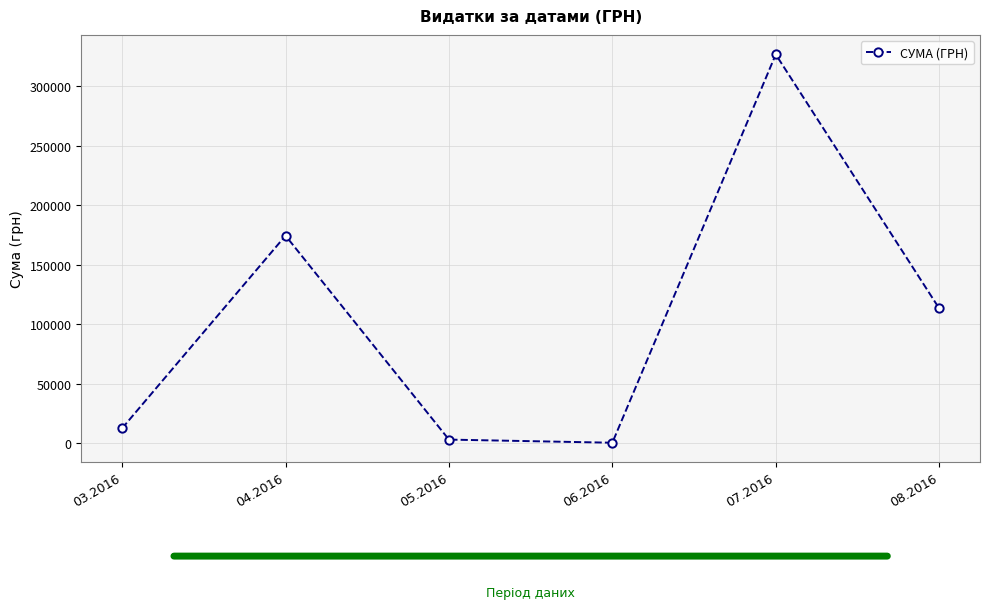

Where is the first local maximum?

04.2016